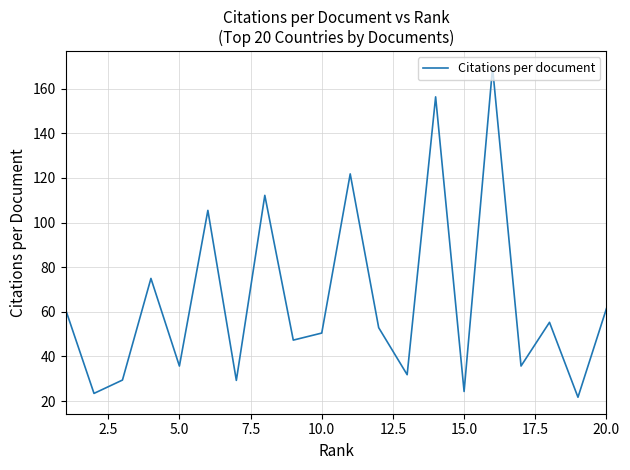

True or false: the data has more than 0 interior local peaks.

True